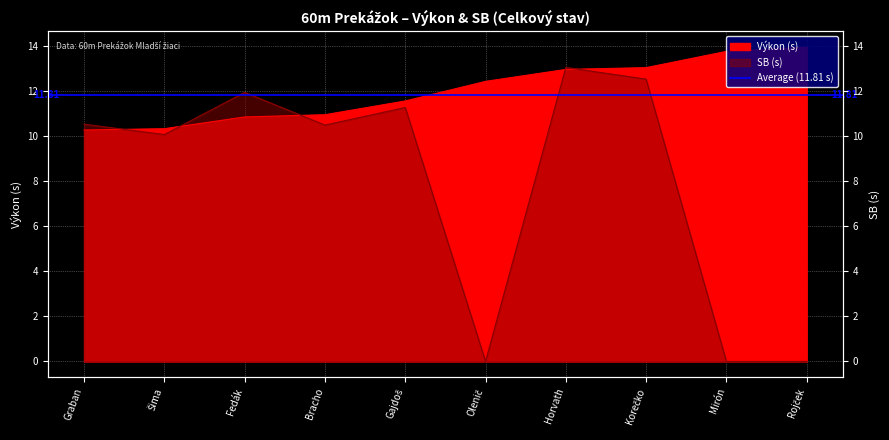

How many values in the SB series are below 10?

3